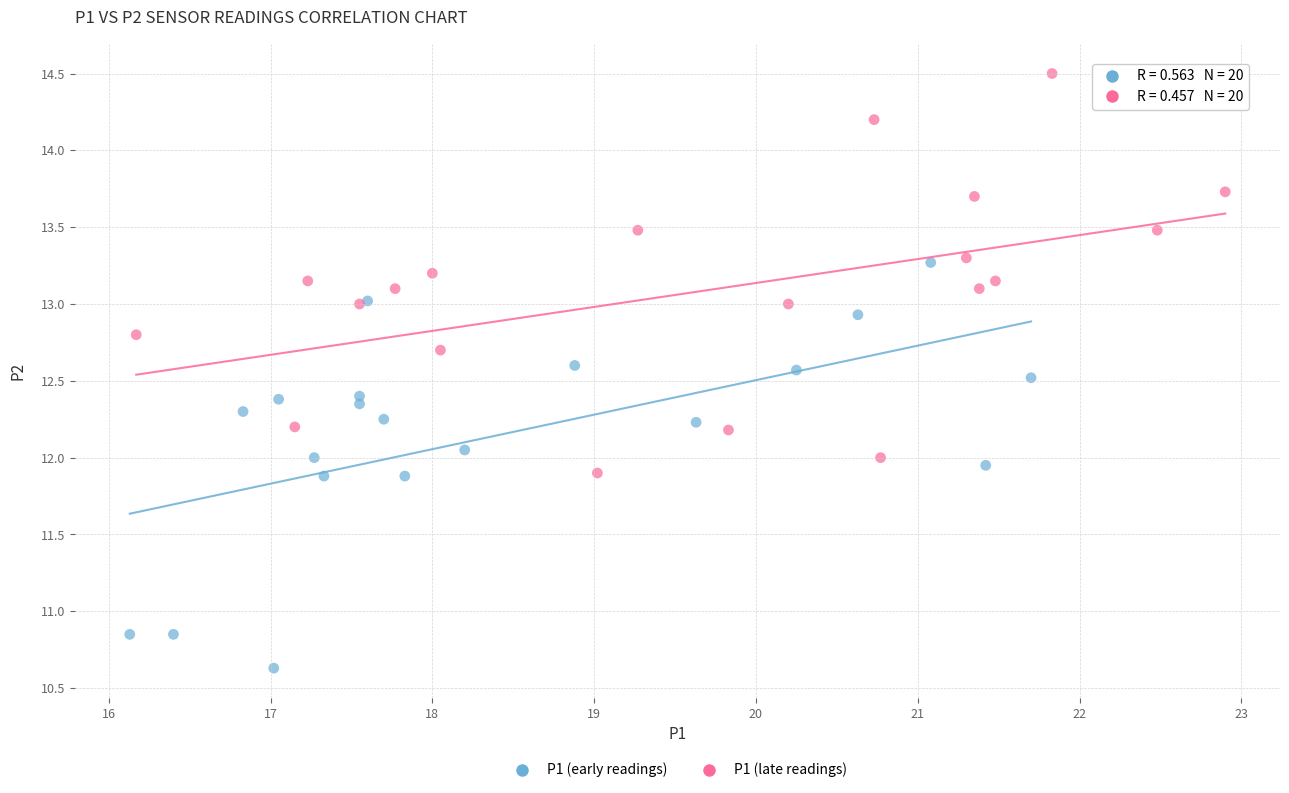

Which series contains the lowest Y value?

P1 (early readings)